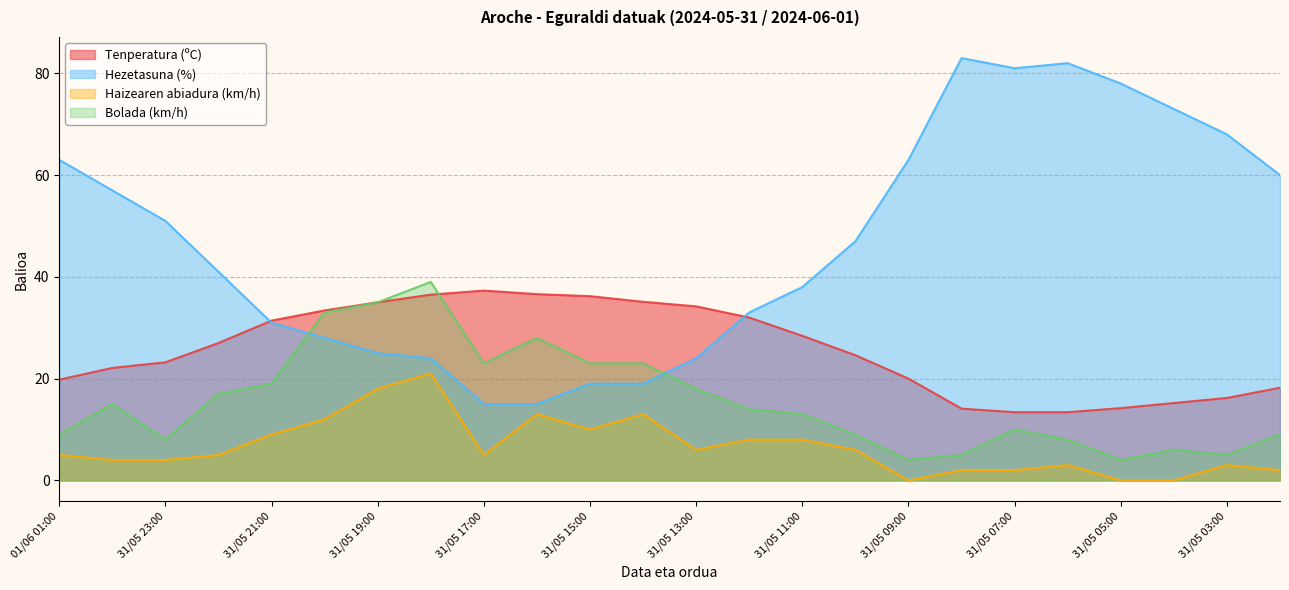

Which label corresponds to the smallest value in the chart?

31/05 09:00